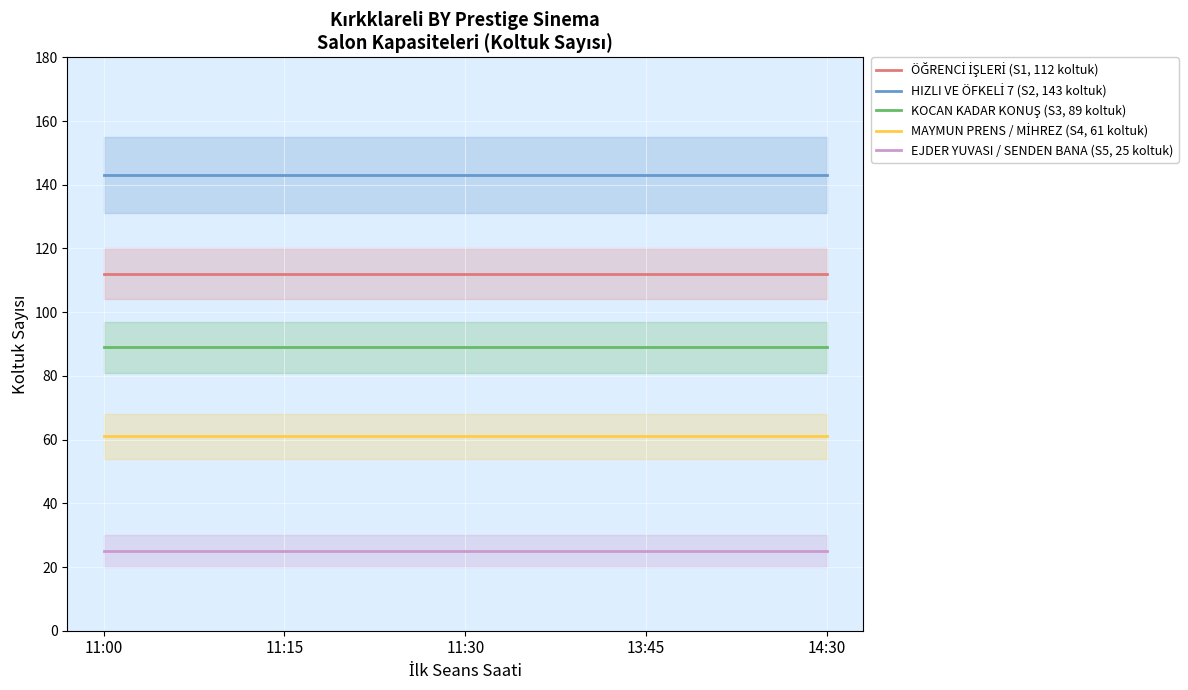

Reading left to right, extract all data points from this chart.

ÖĞRENCİ İŞLERİ (S1, 112 koltuk): 112	112	112	112	112
HIZLI VE ÖFKELİ 7 (S2, 143 koltuk): 143	143	143	143	143
KOCAN KADAR KONUŞ (S3, 89 koltuk): 89	89	89	89	89
MAYMUN PRENS / MİHREZ (S4, 61 koltuk): 61	61	61	61	61
EJDER YUVASI / SENDEN BANA (S5, 25 koltuk): 25	25	25	25	25